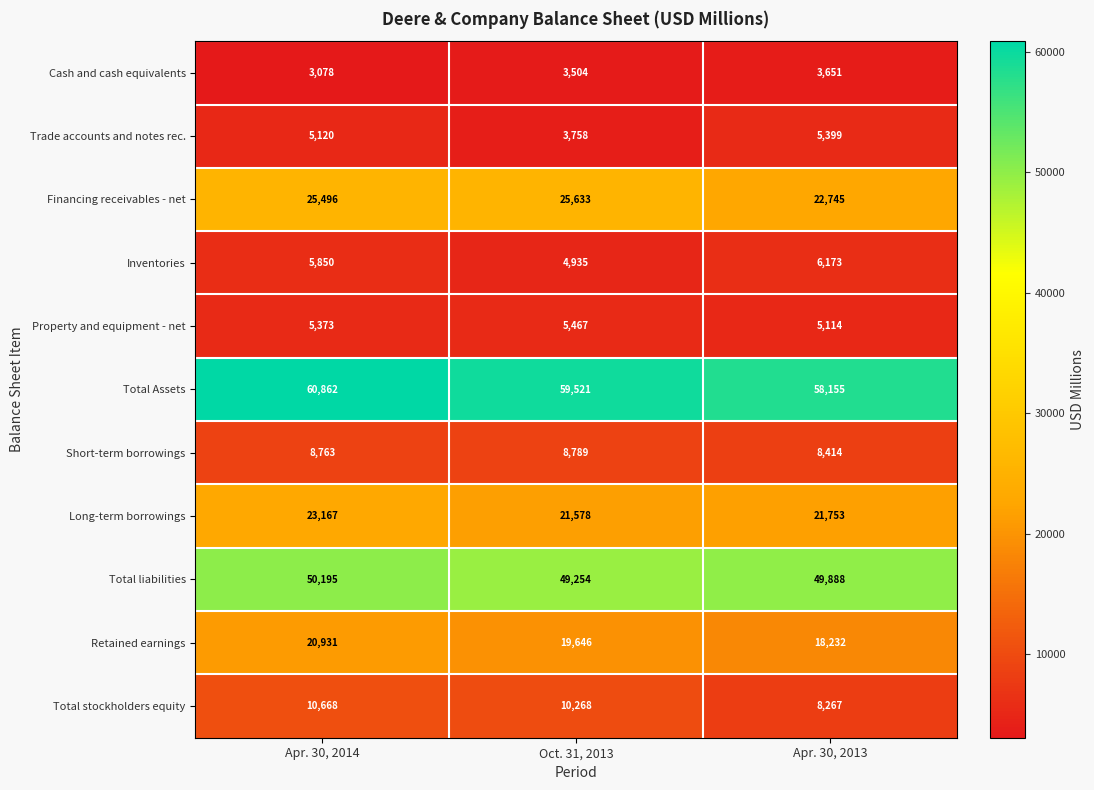

Which category has the highest value in the Short-term borrowings series?

Oct. 31, 2013